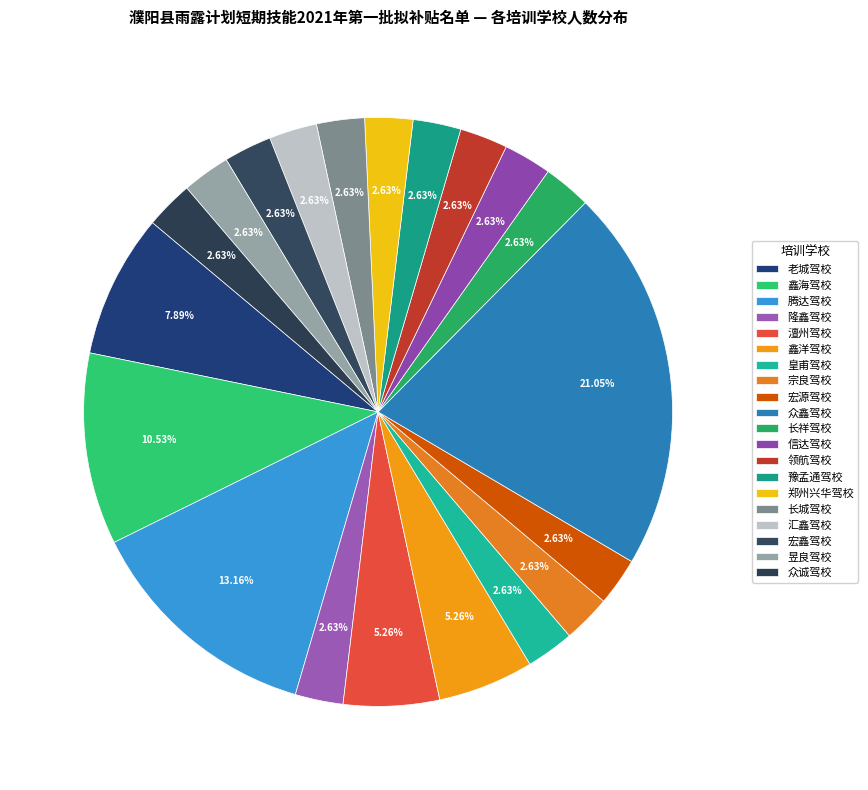

What is the change in value from 隆鑫驾校 to 众鑫驾校?

+7